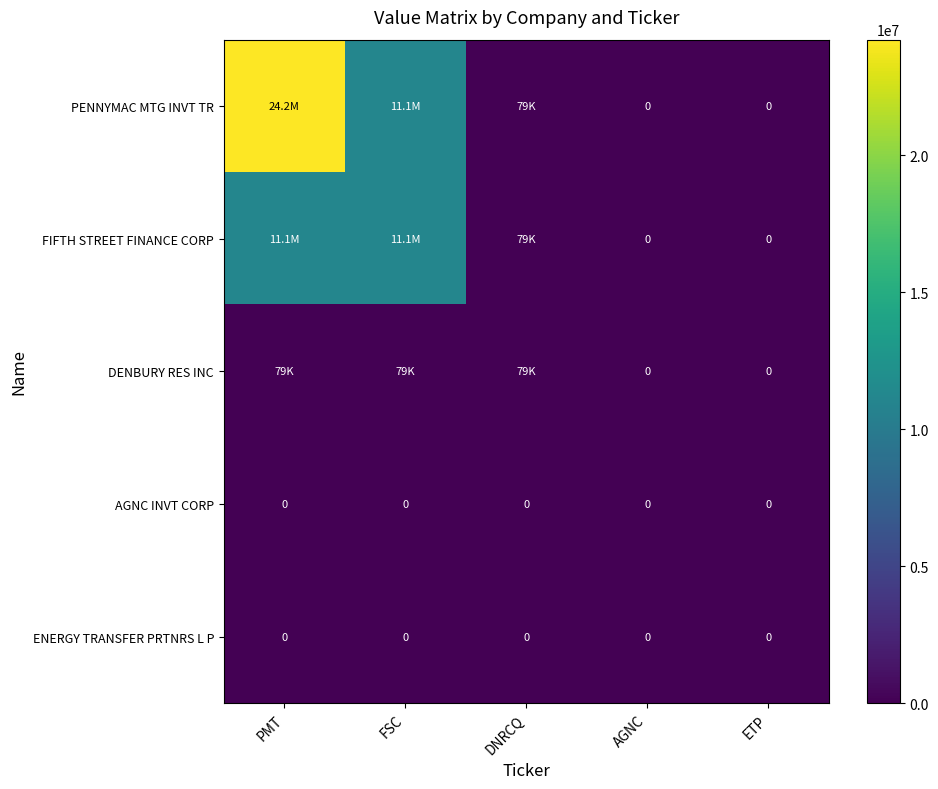

True or false: ENERGY TRANSFER PRTNRS L P has a value of 0 at FSC.

True